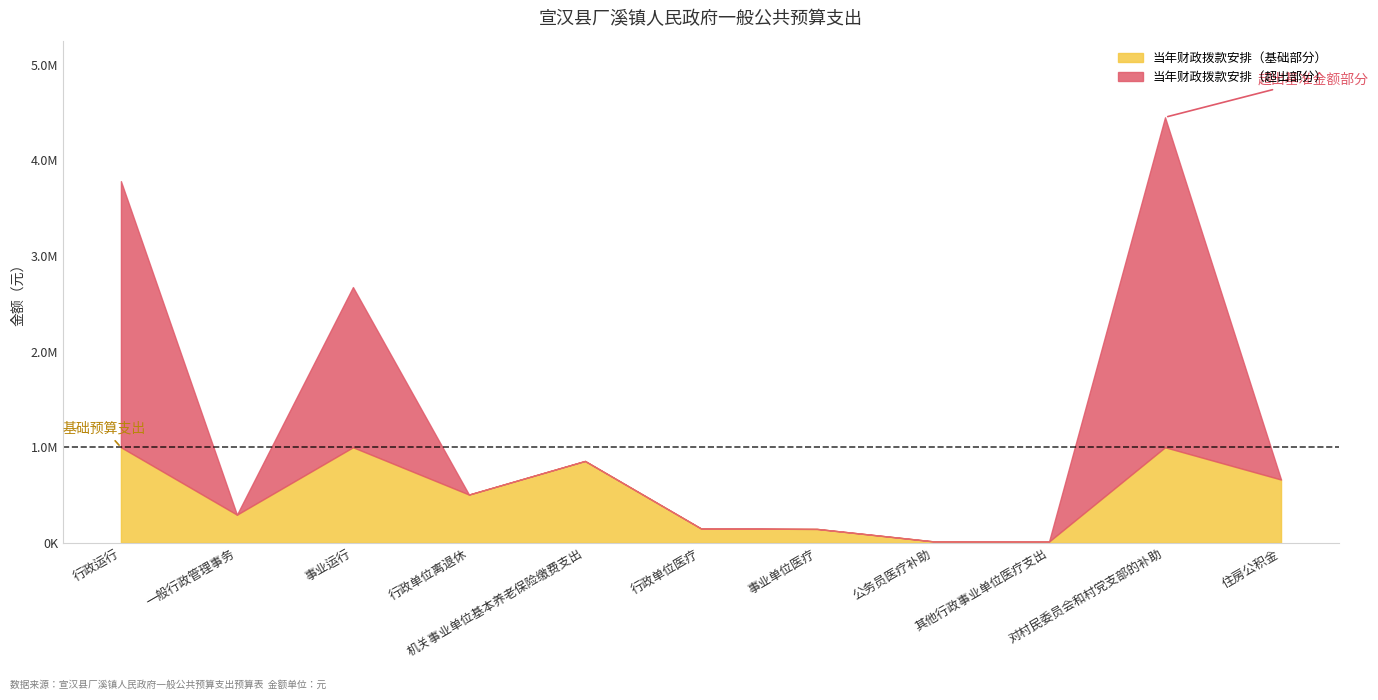

What is the difference between the maximum and minimum values?

4437151.4